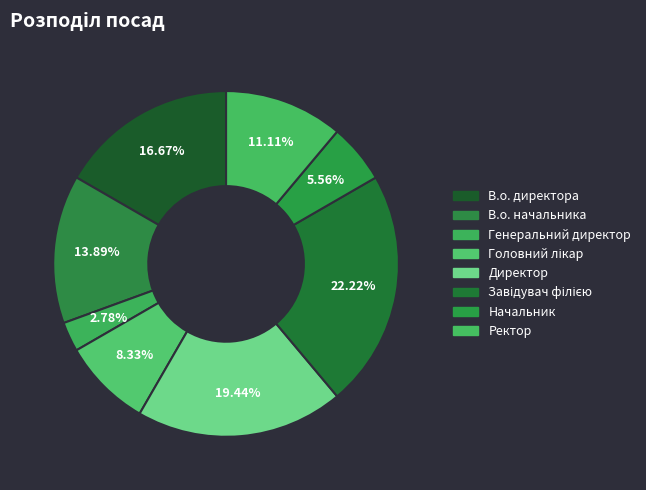

Count the number of slices in the pie.

8